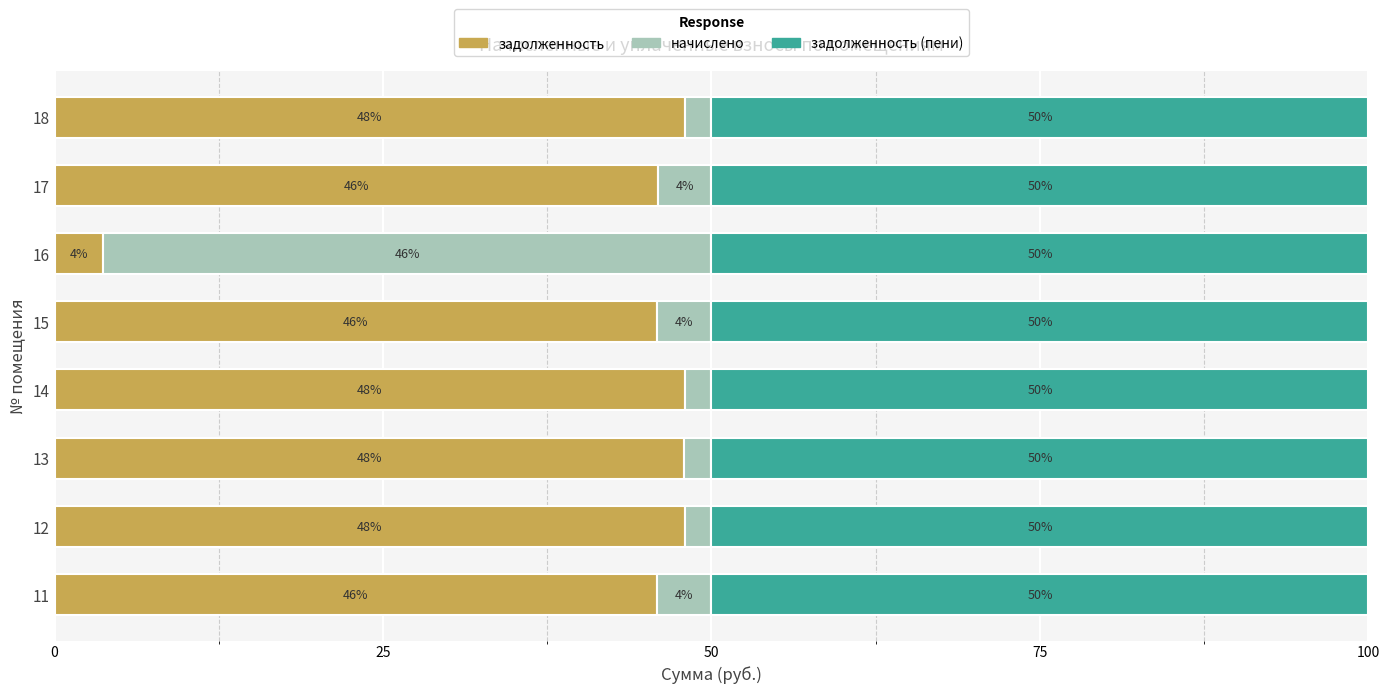

What is the maximum value for задолженность?

48.0